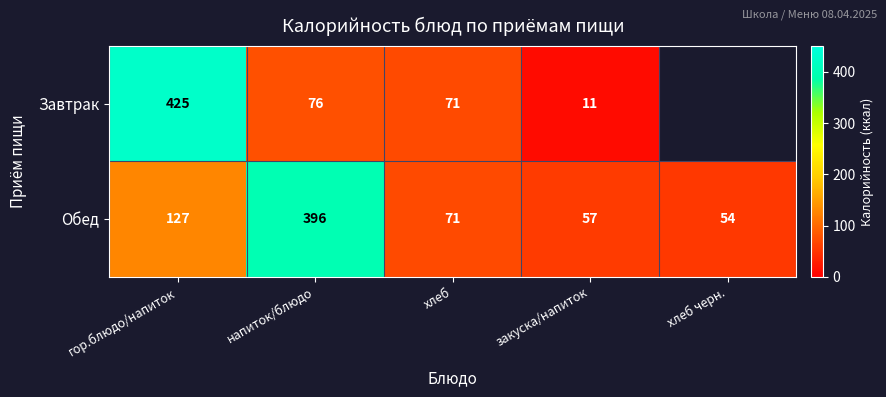

Is the value of Обед at хлеб greater than the value of Завтрак at закуска/напиток?

Yes